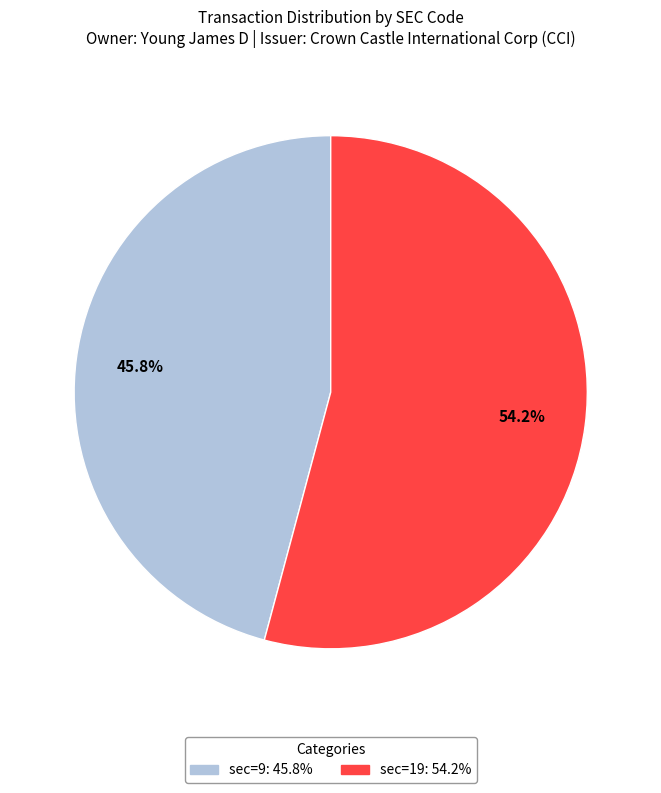

Is there a majority slice in this chart?

Yes